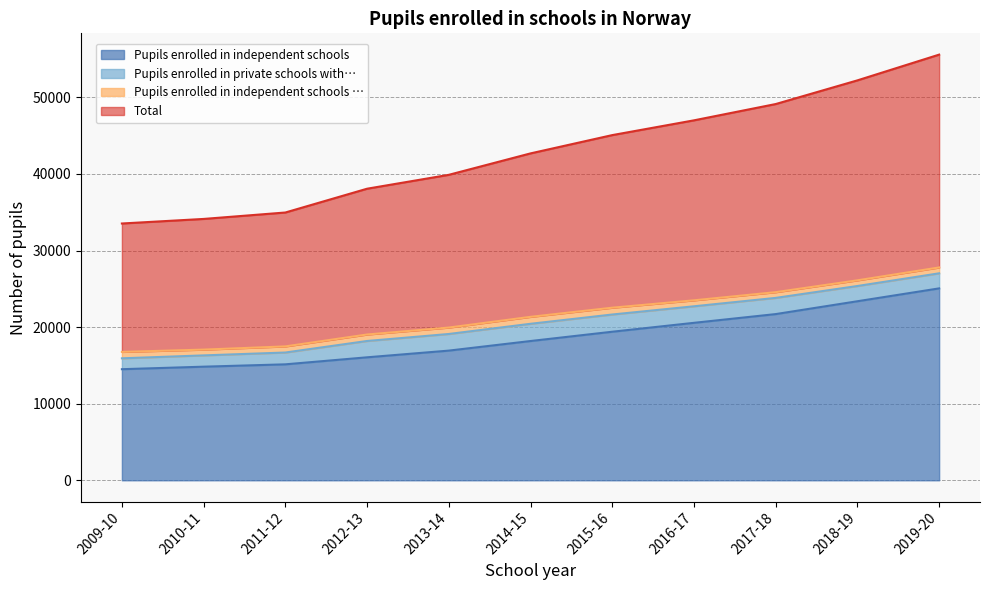

What is the highest value of the Pupils enrolled in independent schools series?

25059